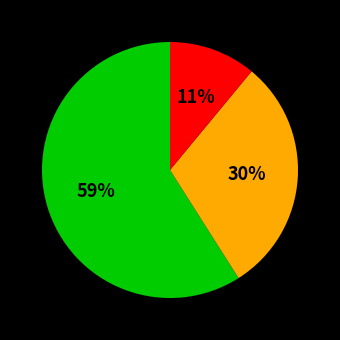

To the nearest percent, what is the difference between the largest and smallest slice percentages?

48%